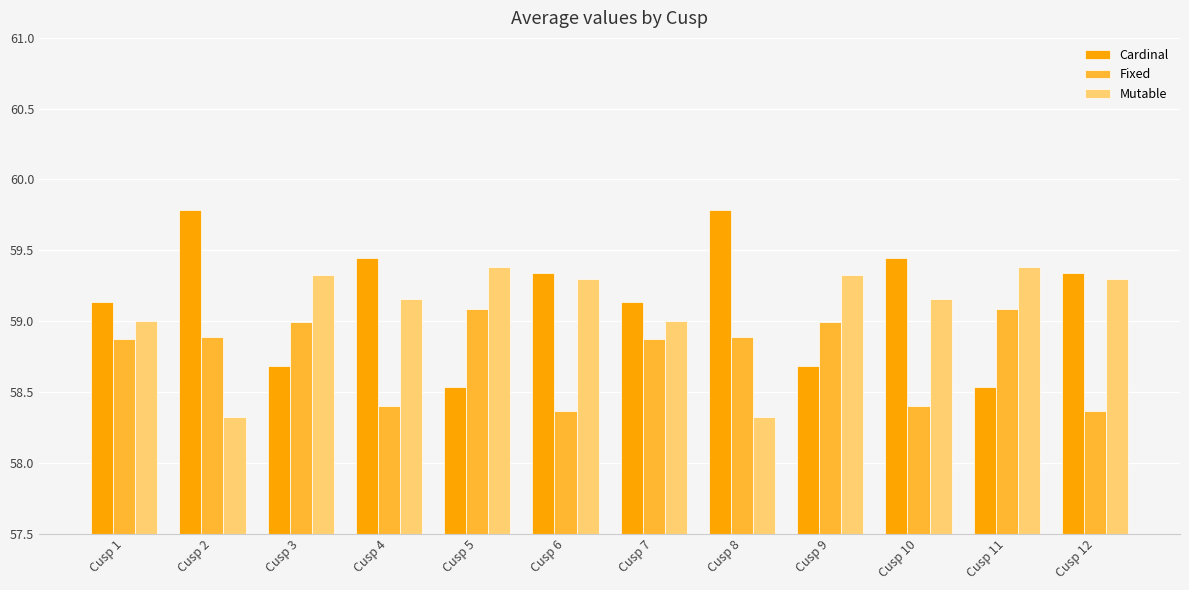

What is the sum of the Mutable values at Cusp 5 and Cusp 7?

118.4